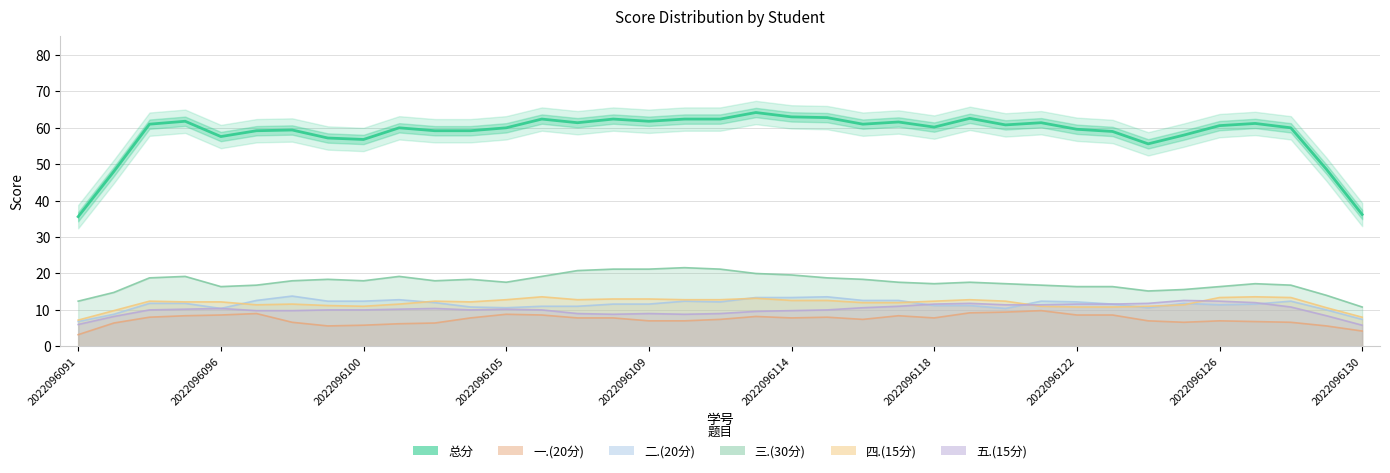

How many interior local peaks (higher than both neighbors) does the data have?

10